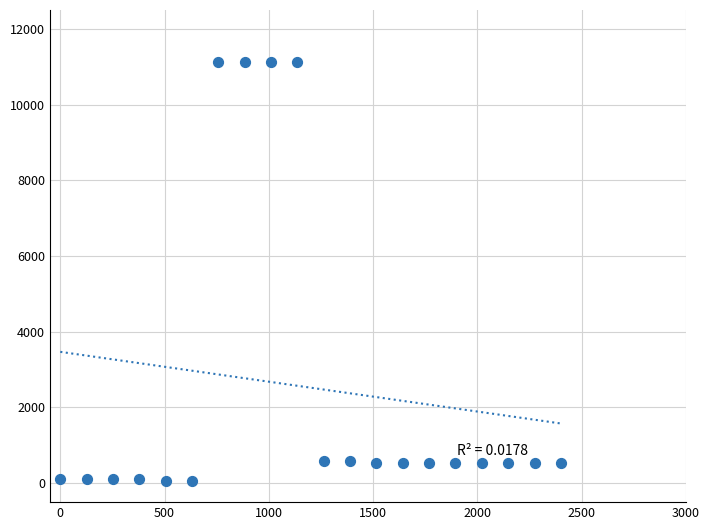

What is the range of X values (max minus min)?

2400.0